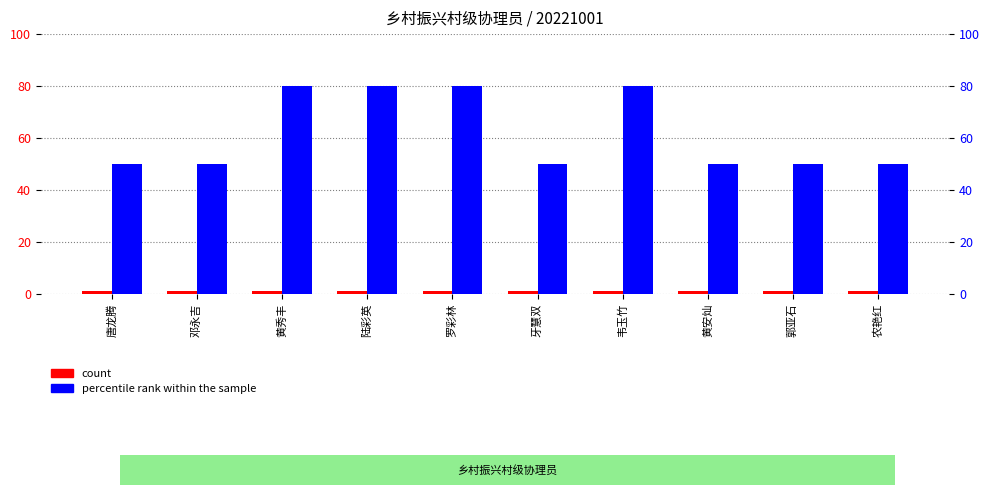

What is the difference between the percentile rank within the sample values at 黄秀丰 and 农艳红?

30